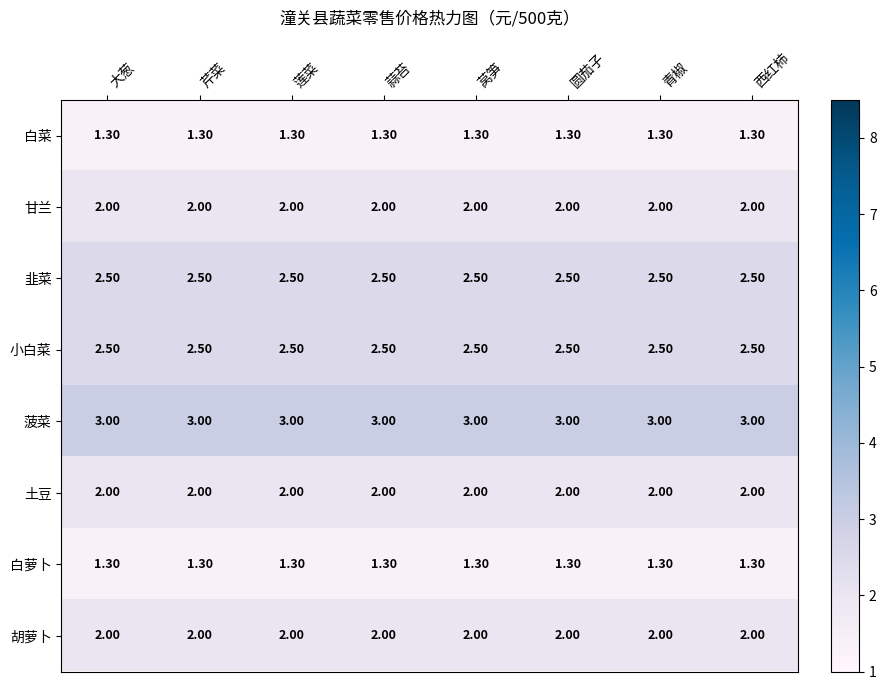

What is the average value of the 白菜 series?

1.3